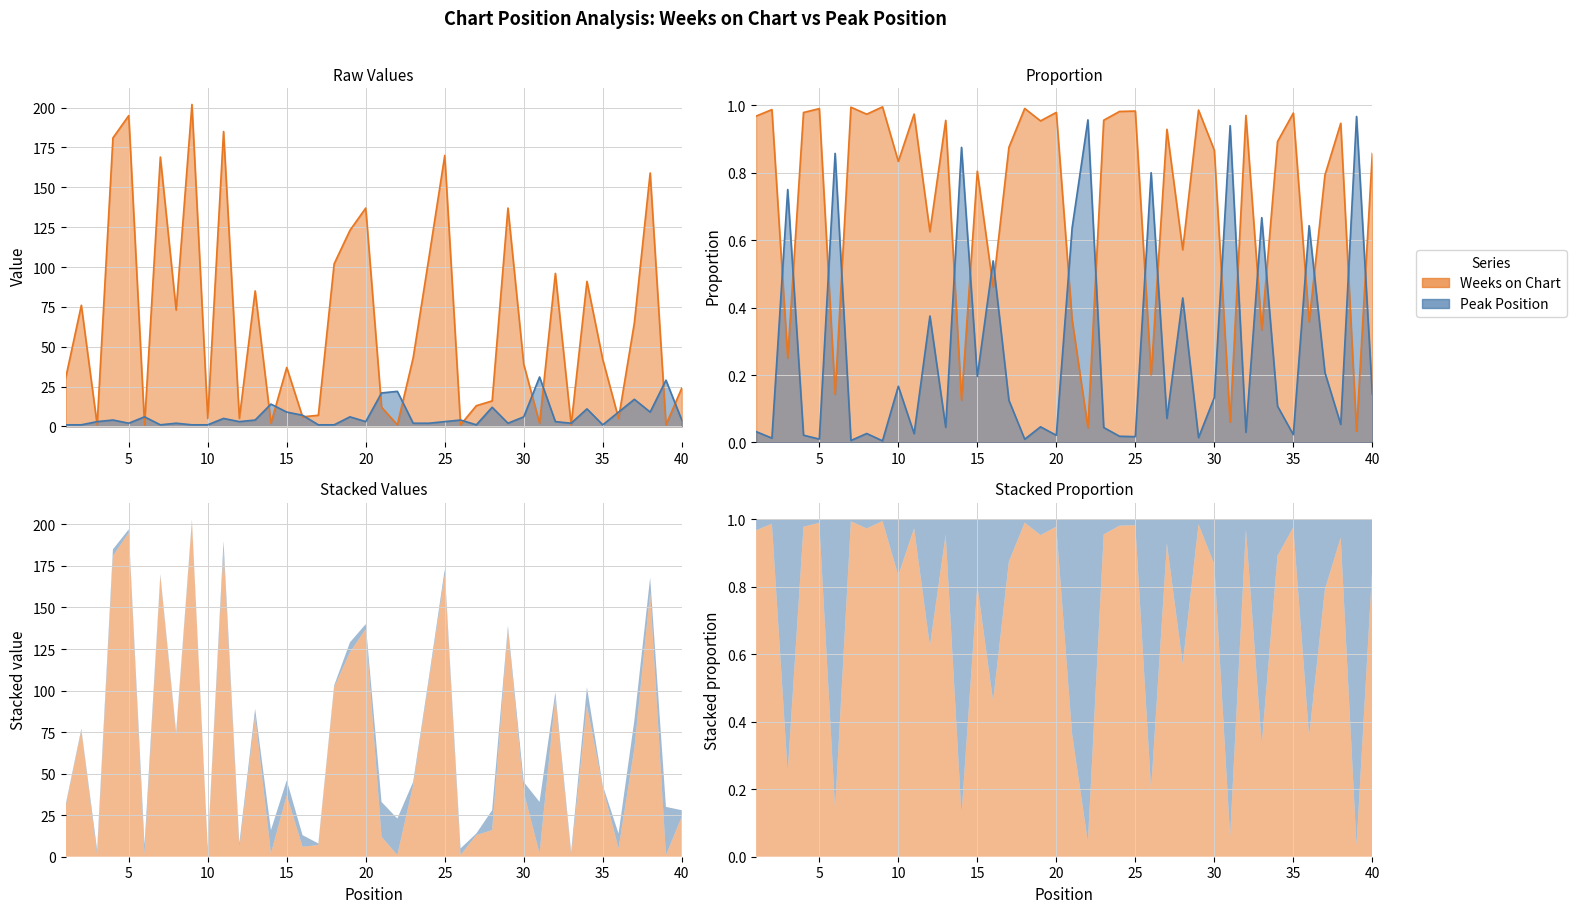

Which series has the largest range (max minus min)?

Weeks on Chart